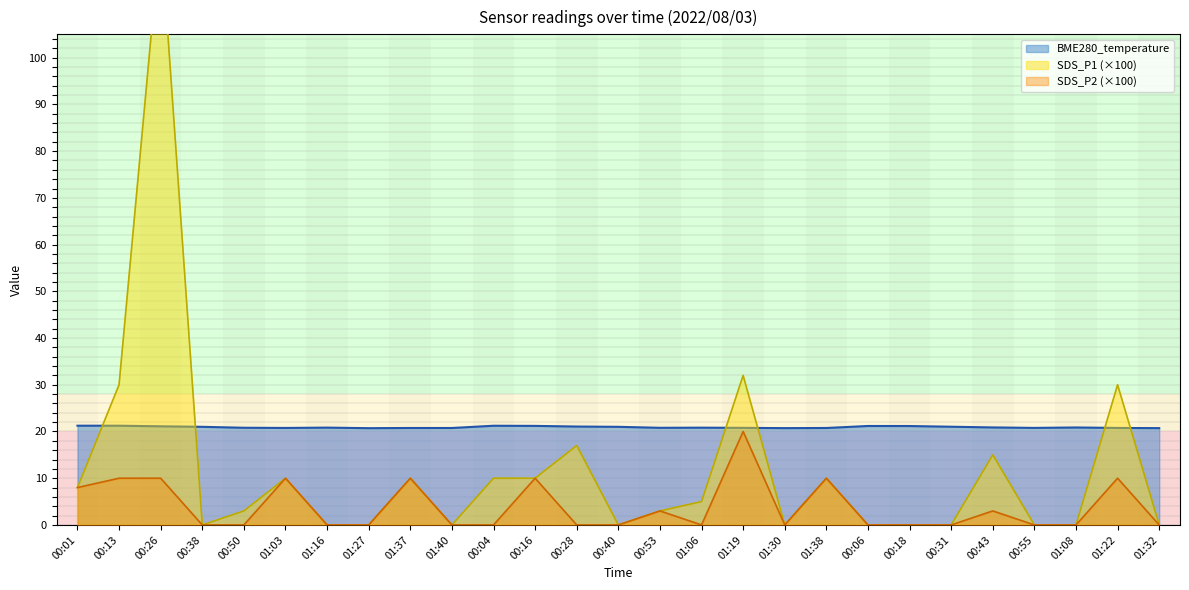

True or false: SDS_P1 and SDS_P2 cross at least once.

False